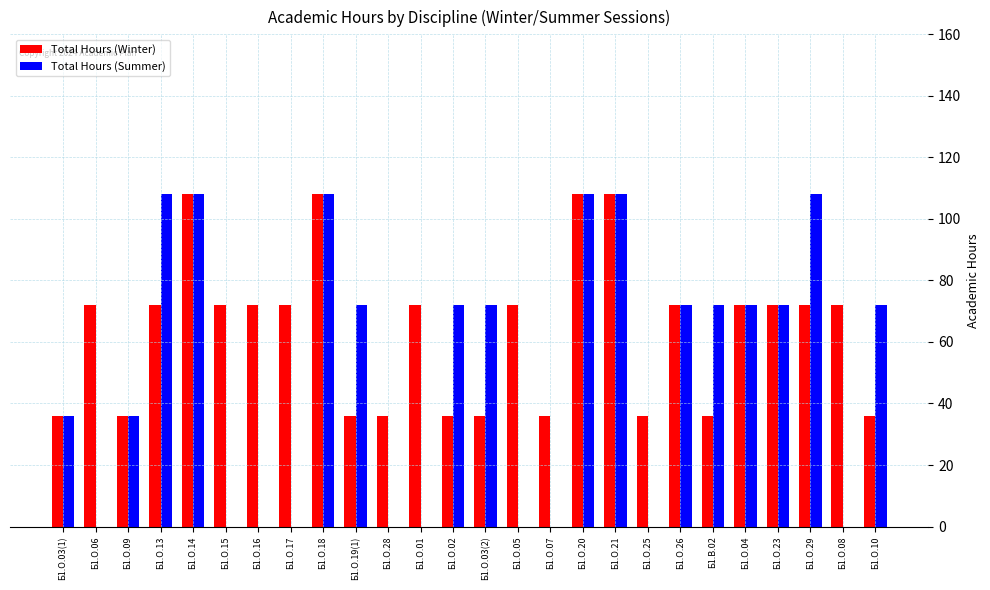

What is the sum of all Total Hours (Winter) values?

1656